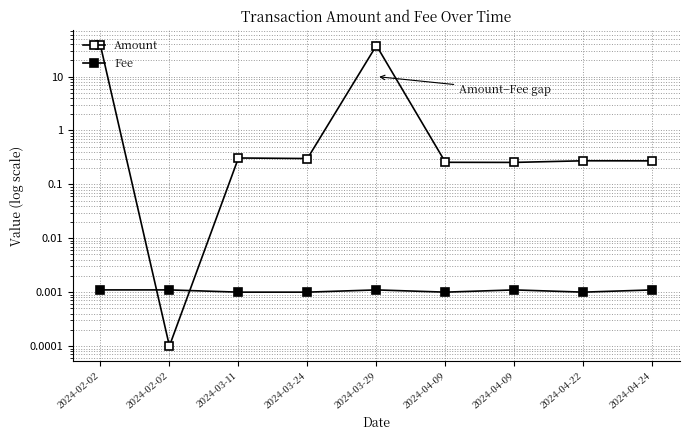

What is the difference between the maximum and minimum values in the Amount series?

38.1